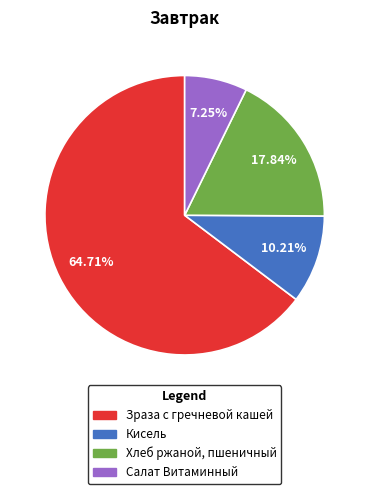

How many slices are in this pie chart?

4